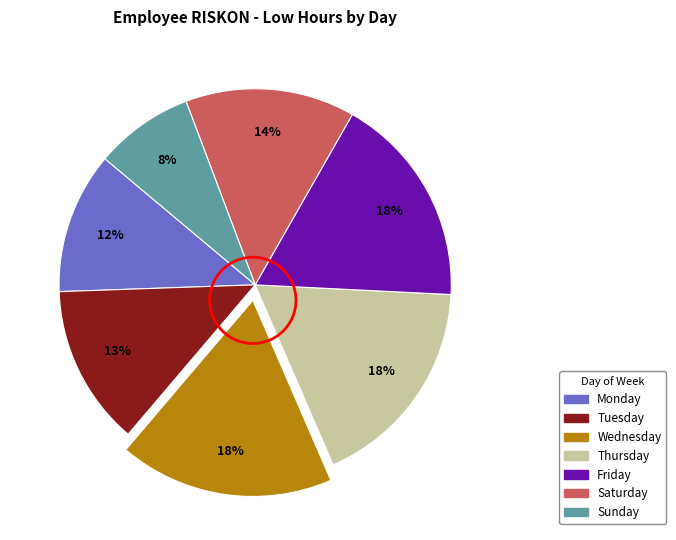

How many slices are in this pie chart?

7